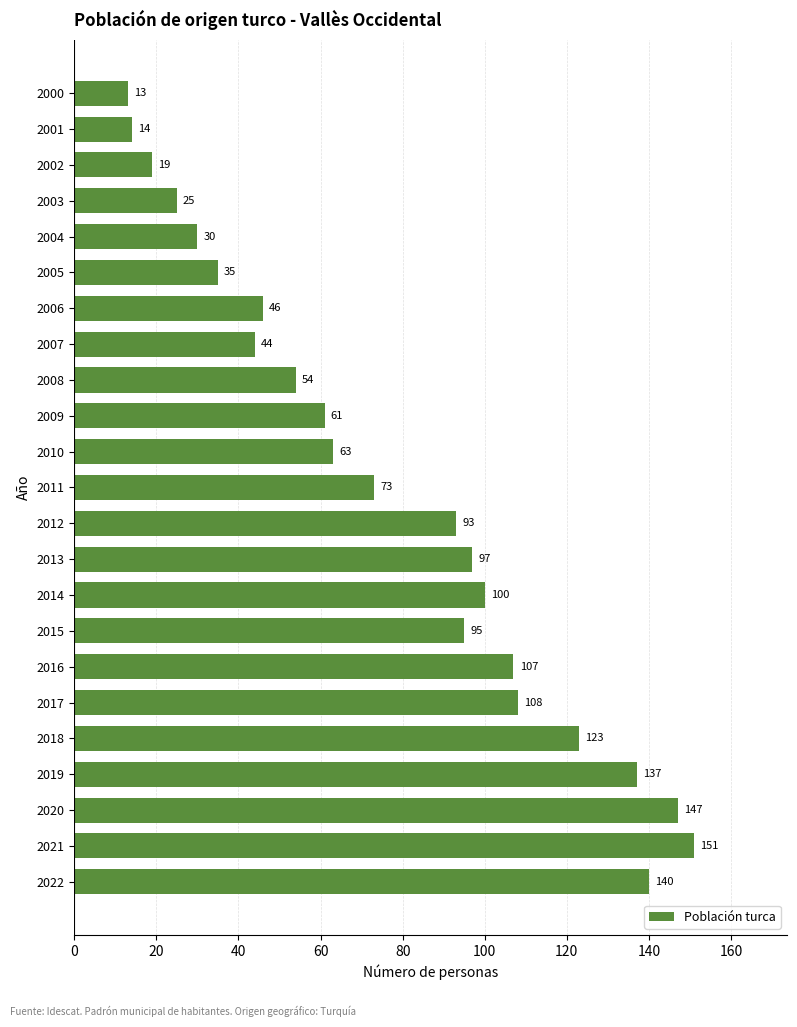

Reading top to bottom, list all the values displayed in this chart.

2000=13	2001=14	2002=19	2003=25	2004=30	2005=35	2006=46	2007=44	2008=54	2009=61	2010=63	2011=73	2012=93	2013=97	2014=100	2015=95	2016=107	2017=108	2018=123	2019=137	2020=147	2021=151	2022=140